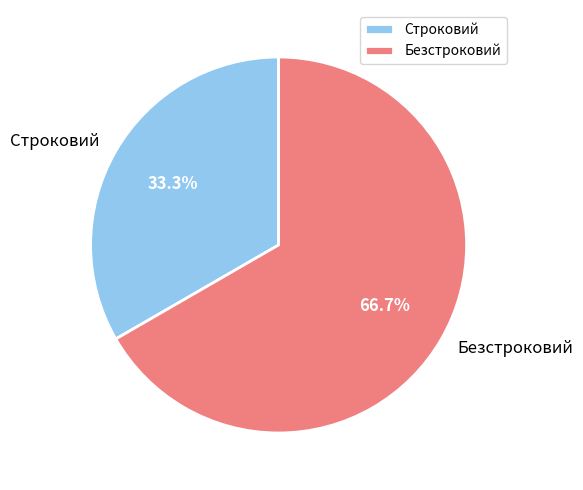

What is the ratio of the value at Безстроковий to the value at Строковий?

2.0